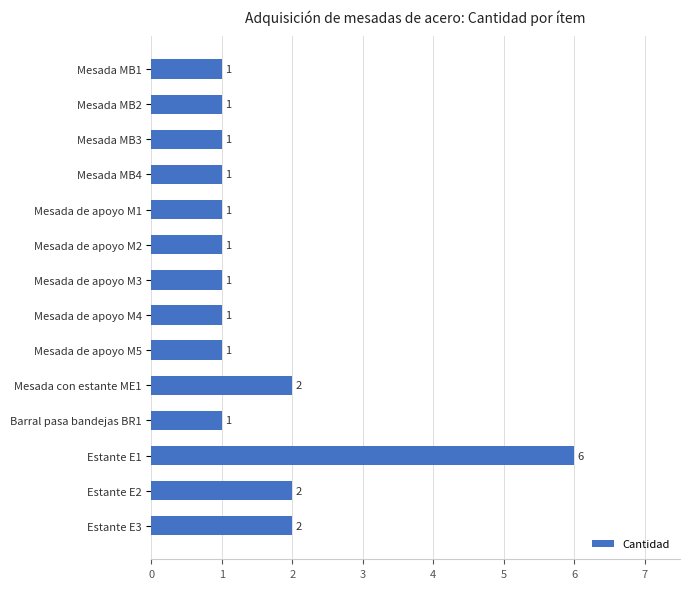

Reading bottom to top, transcribe all the data shown in this chart.

2	2	6	1	2	1	1	1	1	1	1	1	1	1